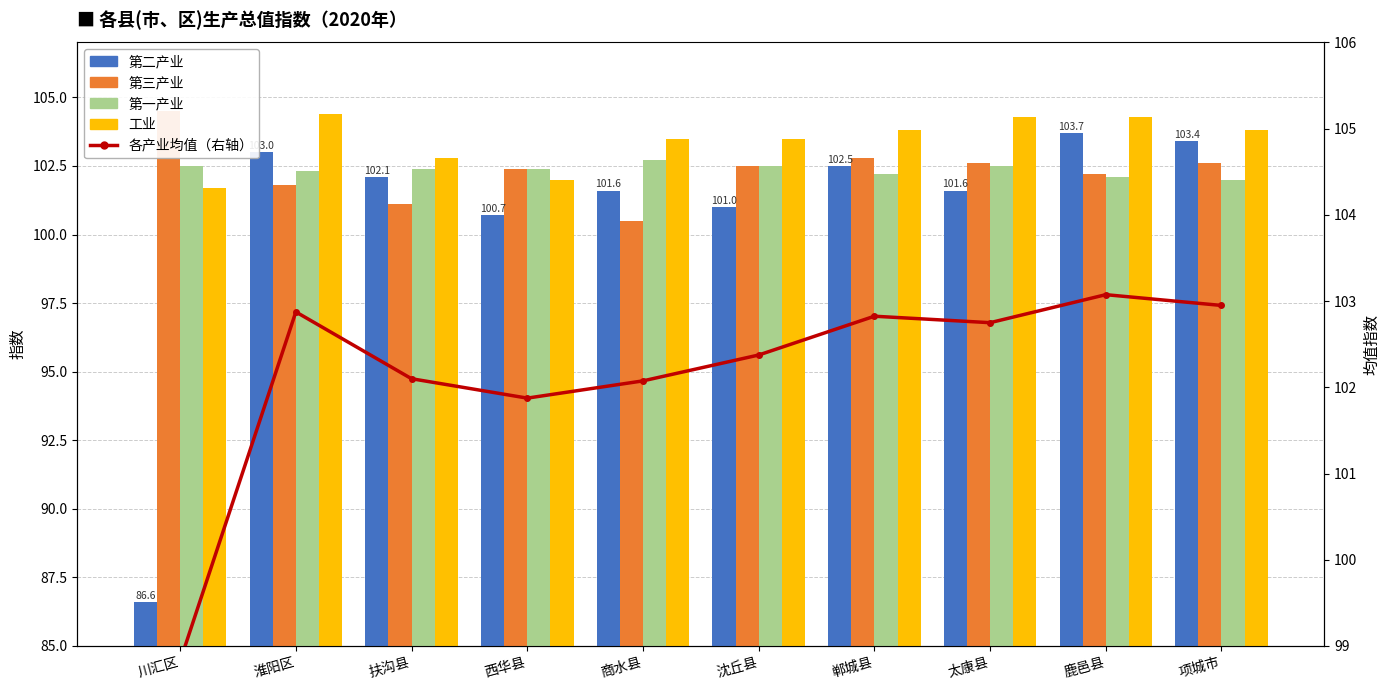

What is the difference between the 第三产业 values at 川汇区 and 淮阳区?

2.7